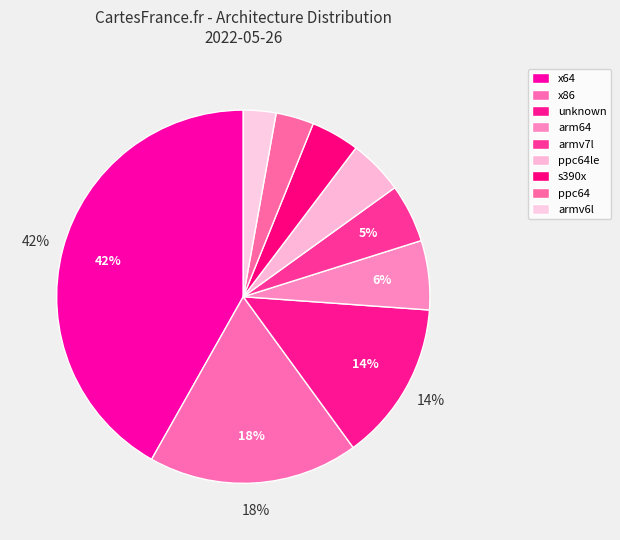

Count the number of slices in the pie.

9